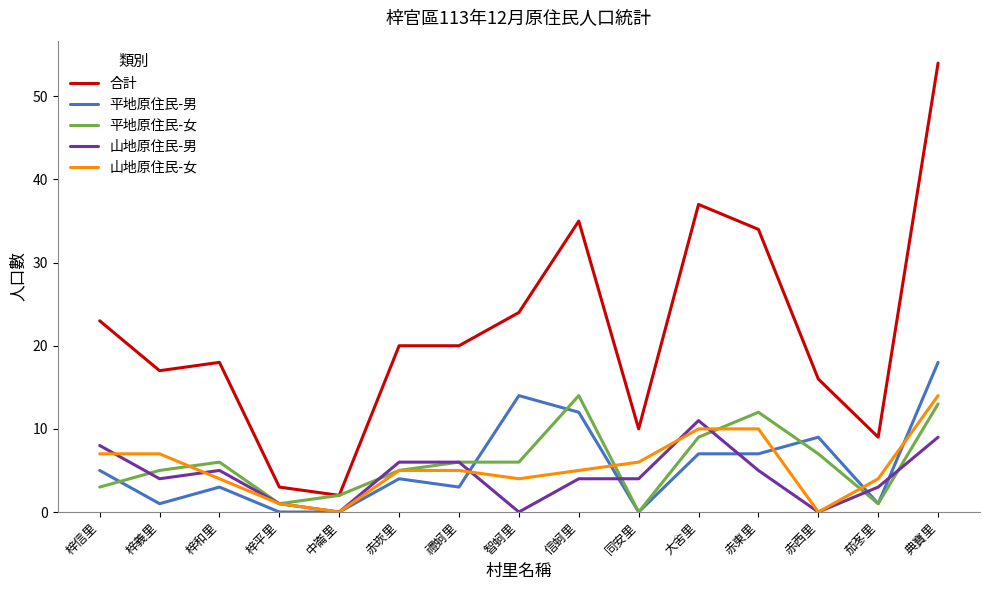

Which series has the largest total across all categories?

合計